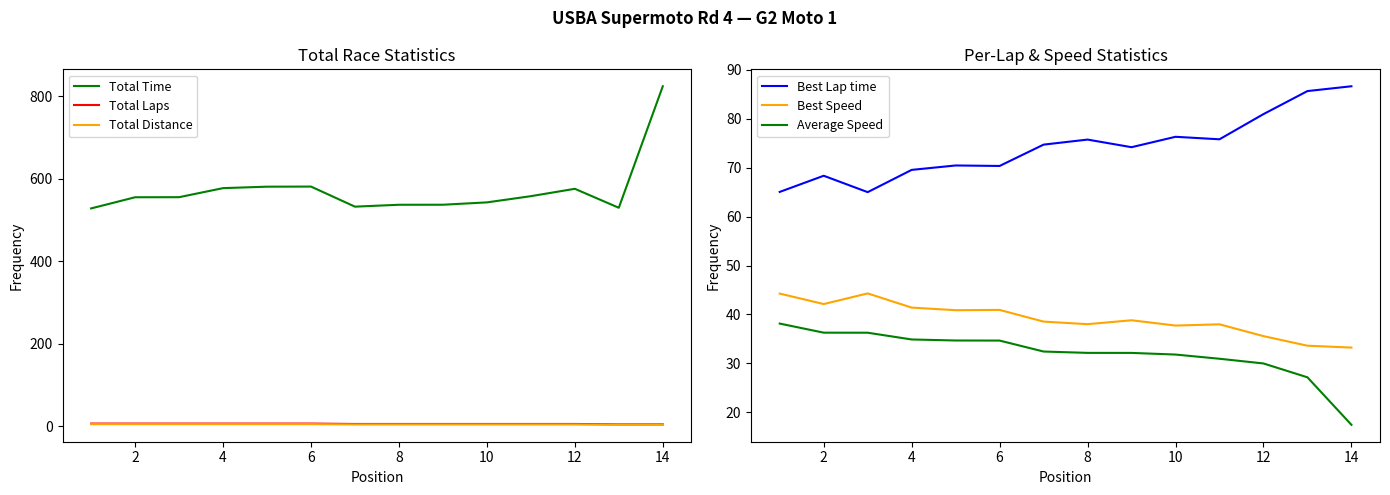

Does the chart have visible grid lines?

No